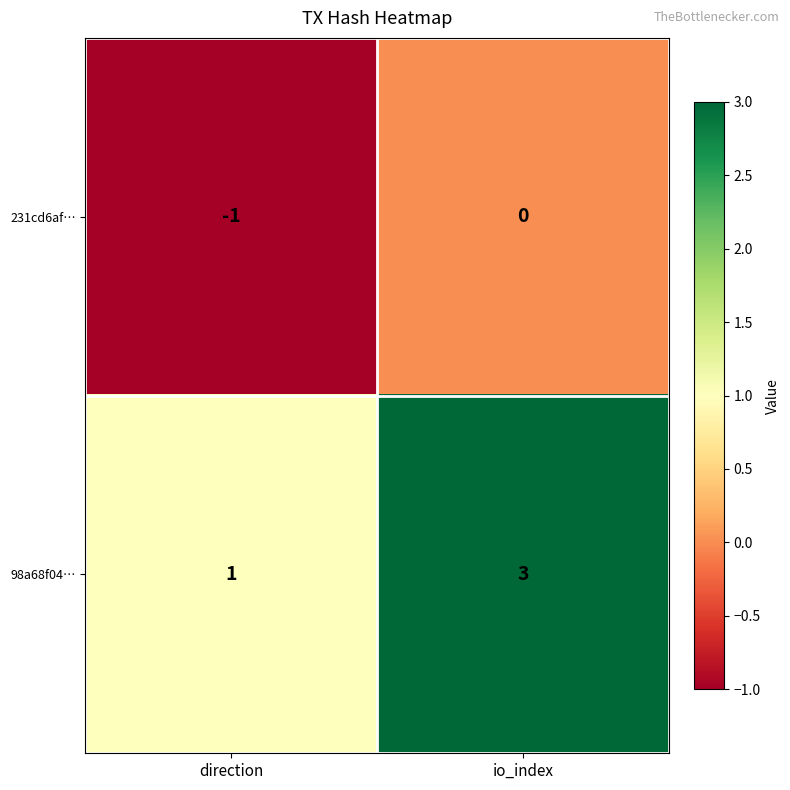

Reading left to right, list all the values displayed in this chart.

231cd6af…: -1	0
98a68f04…: 1	3